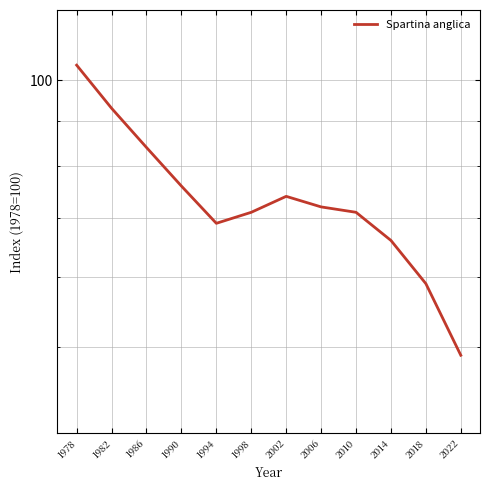

Is it true that the value at 2014 is 87?

False